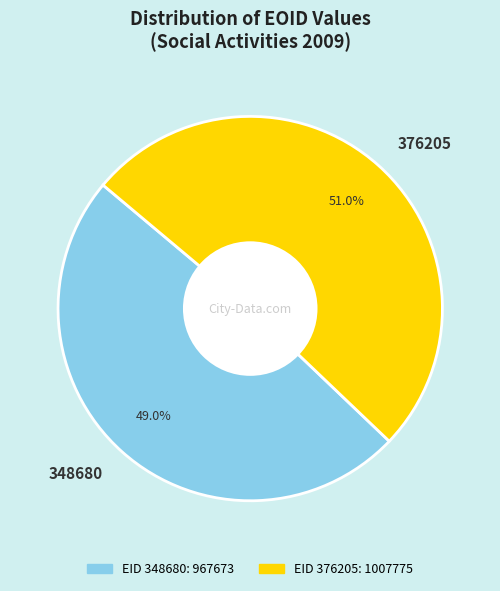

How many slices are in this pie chart?

2